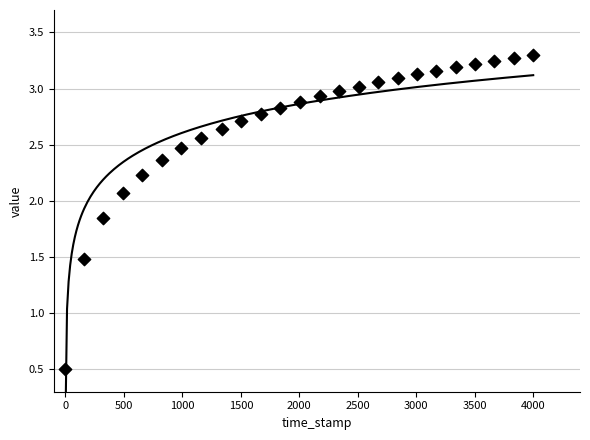

What is the range of X values (max minus min)?

4000.0